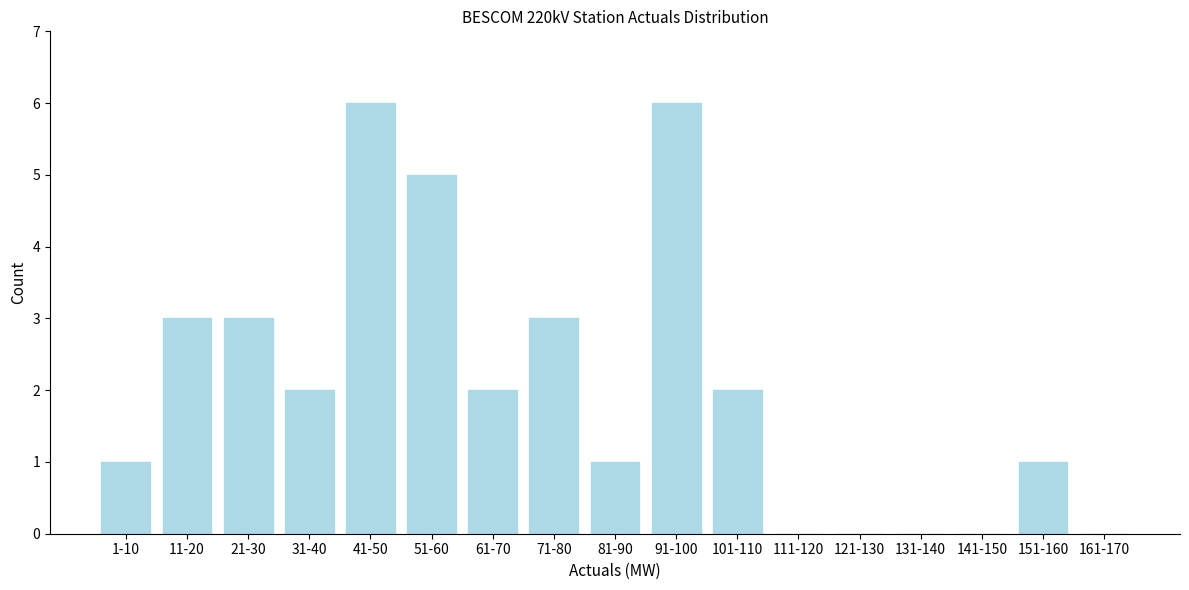

Reading right to left, list all the values displayed in this chart.

161-170=0	151-160=1	141-150=0	131-140=0	121-130=0	111-120=0	101-110=2	91-100=6	81-90=1	71-80=3	61-70=2	51-60=5	41-50=6	31-40=2	21-30=3	11-20=3	1-10=1